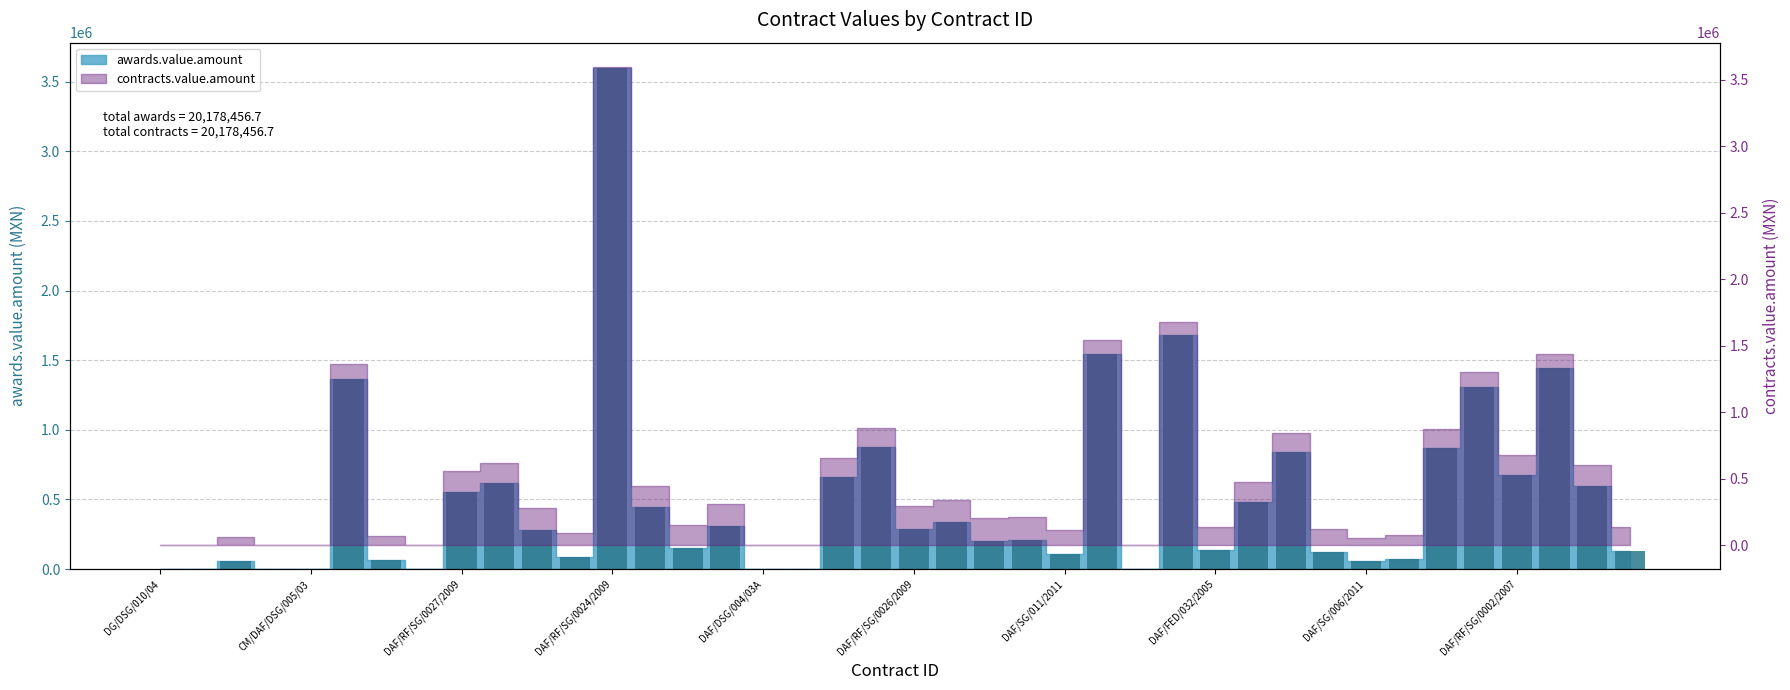

Does the chart contain any negative values?

No